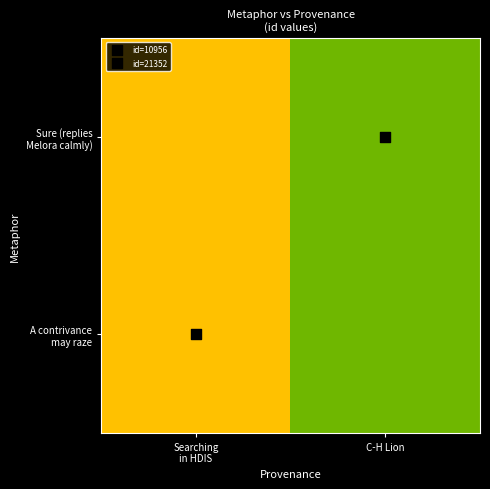

At which category does the chart reach its minimum across all series?

Searching
in HDIS